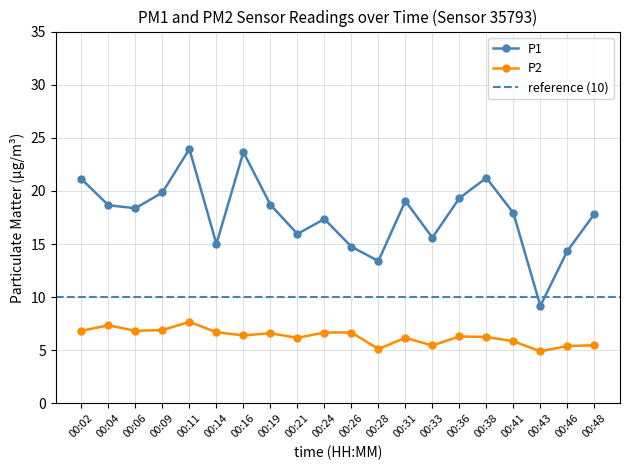

How many lines are shown in the chart?

2